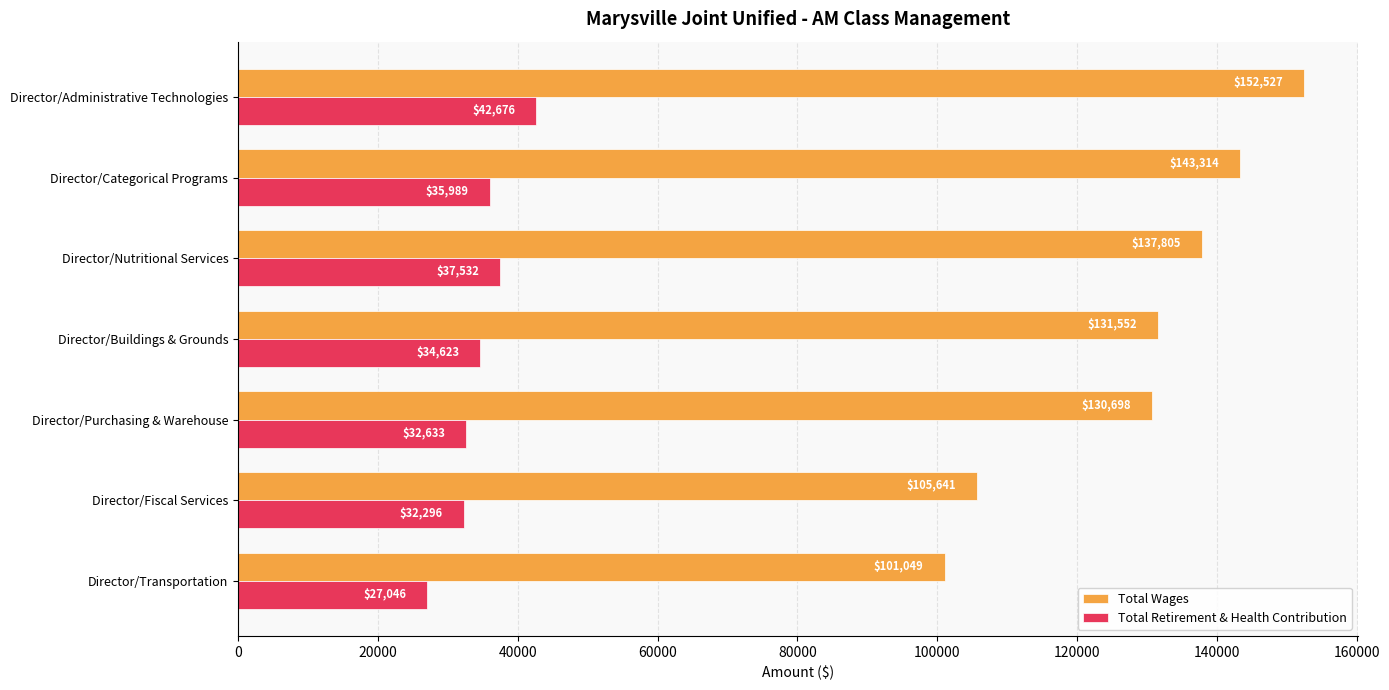

True or false: Total Retirement & Health Contribution has a value of 54435 at Director/Categorical Programs.

False